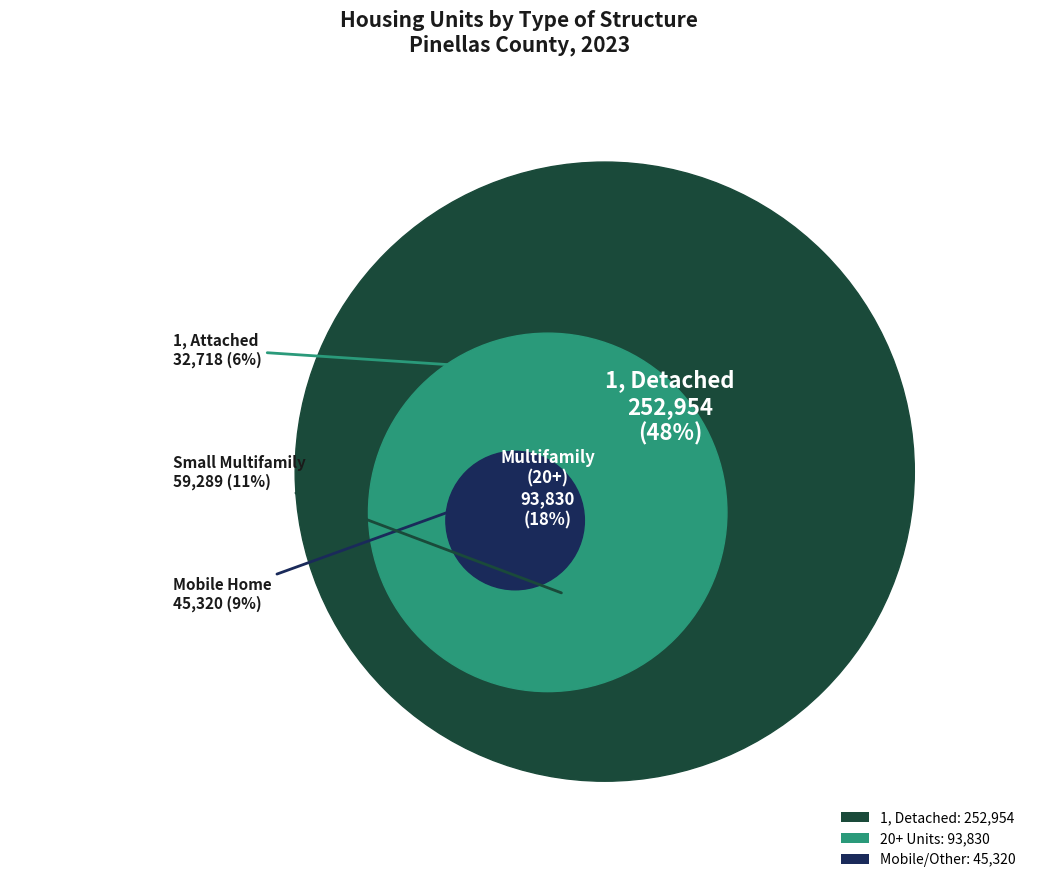

Does 1, attached represent more than half of the total?

No